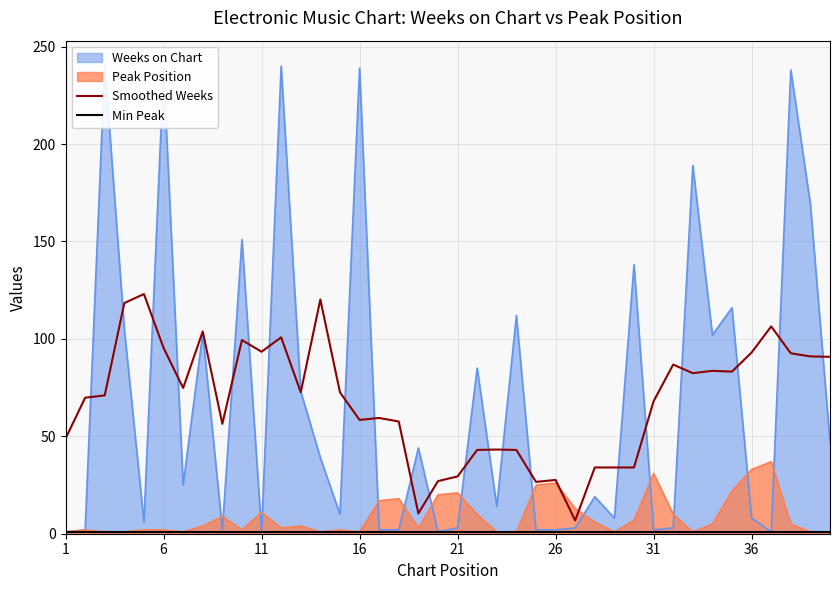

What is the sum of all Smoothed Weeks values?

2732.6